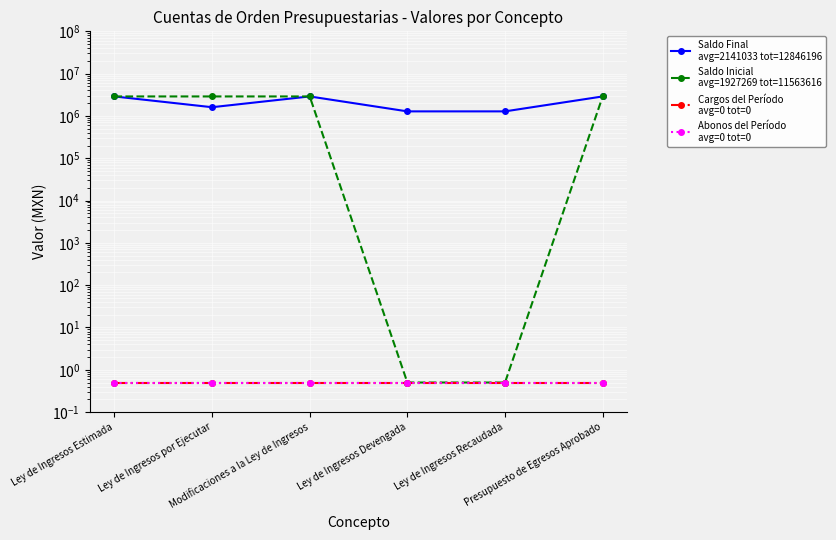

What is the value of the Saldo Inicial
avg=1927269 tot=11563616 point at the 3rd from the left?

2890904.0